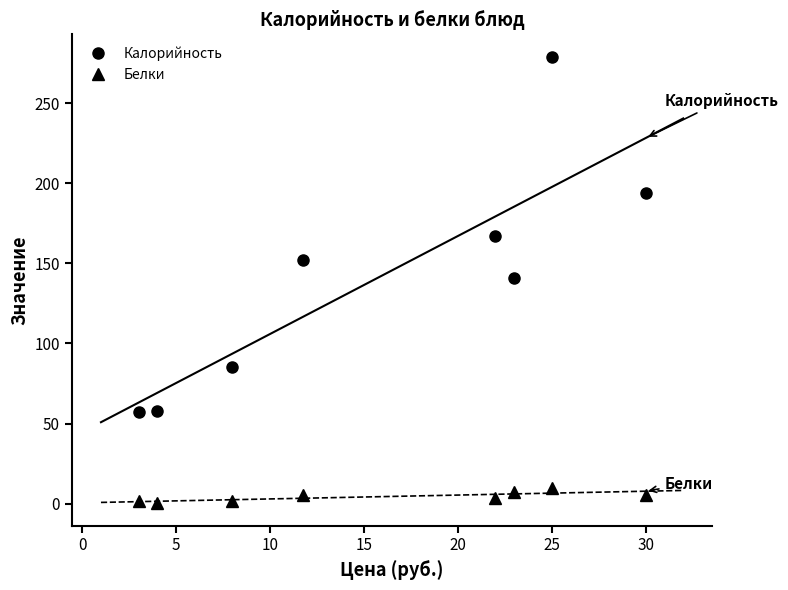

How many Калорийность values are between 85 and 194?

5